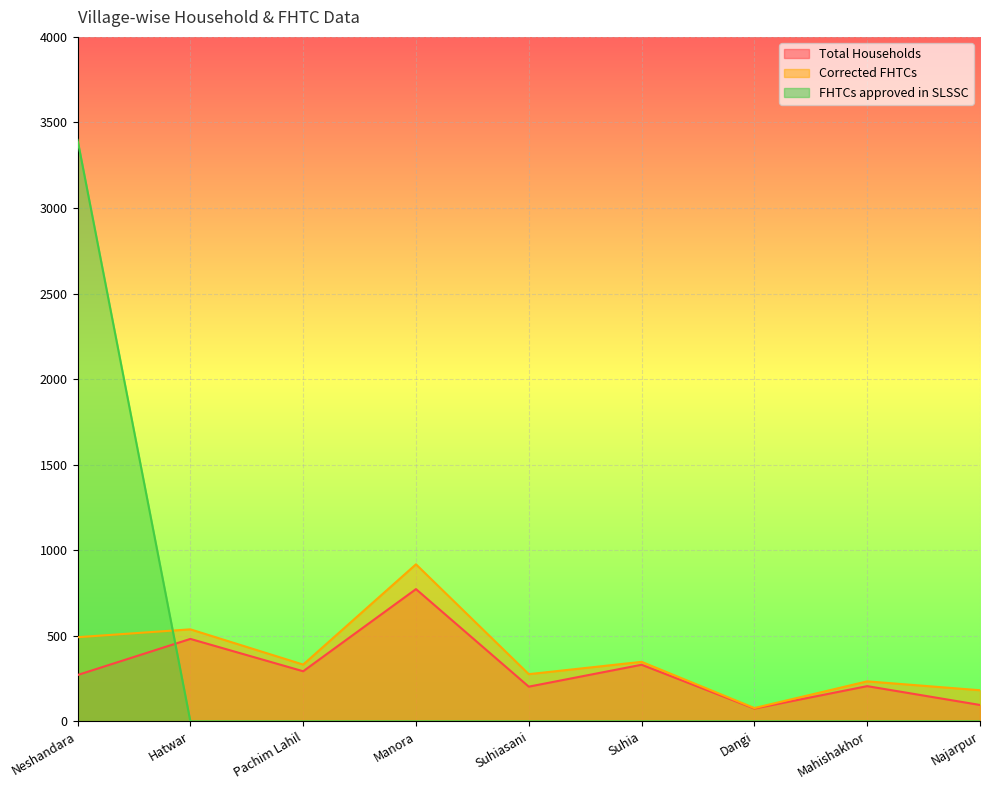

What position from the left is Manora?

4